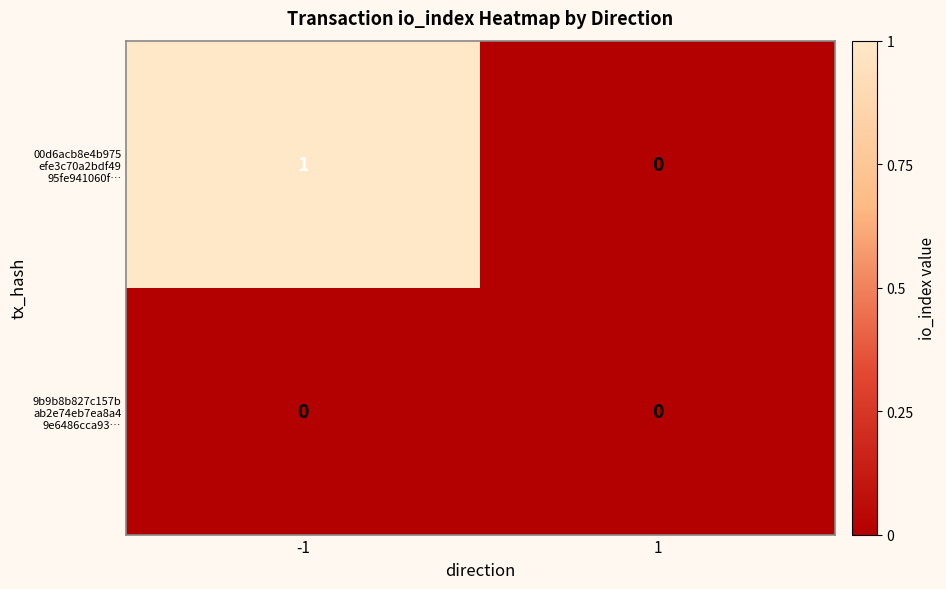

How many series are shown in this chart?

2